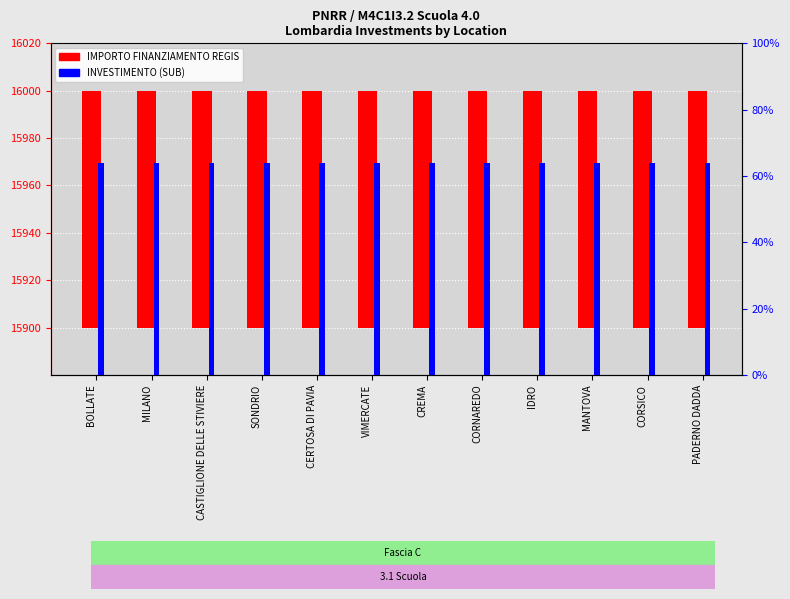

Between CREMA and MILANO, which is larger?

CREMA